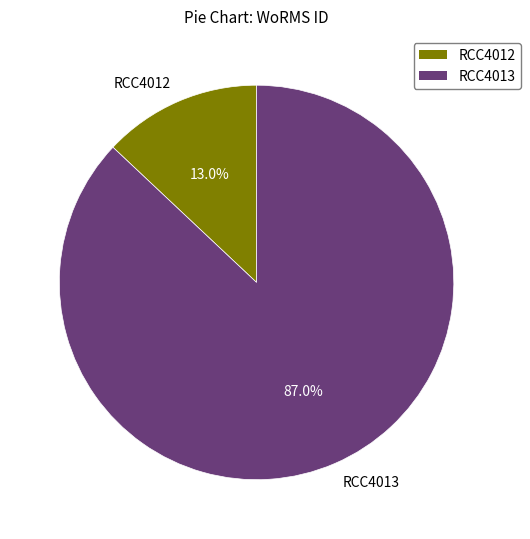

Do RCC4013 and RCC4012 together represent more than half of the pie?

Yes